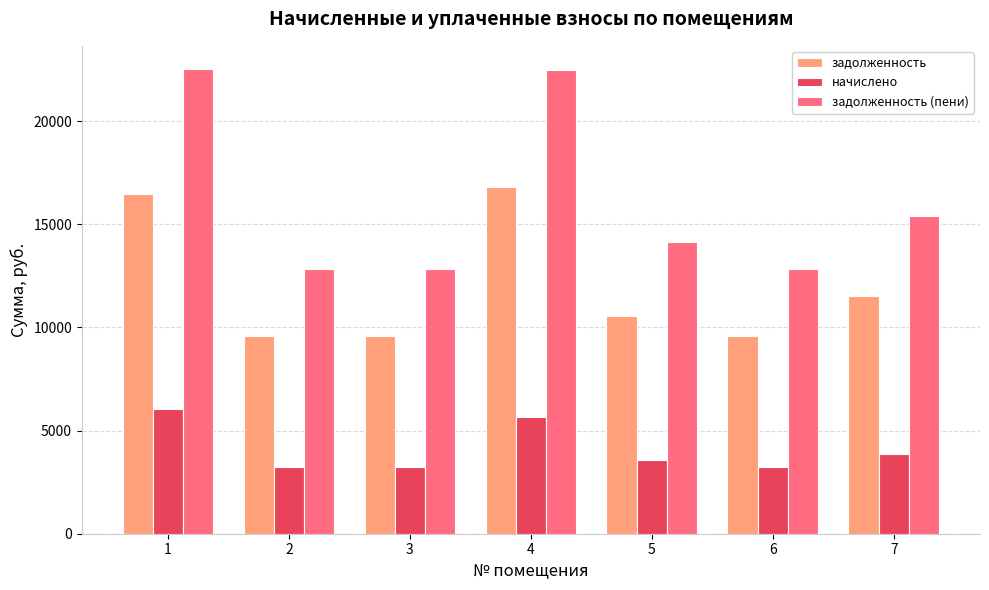

What is the spread (max minus min) of values at 3?

9600.0